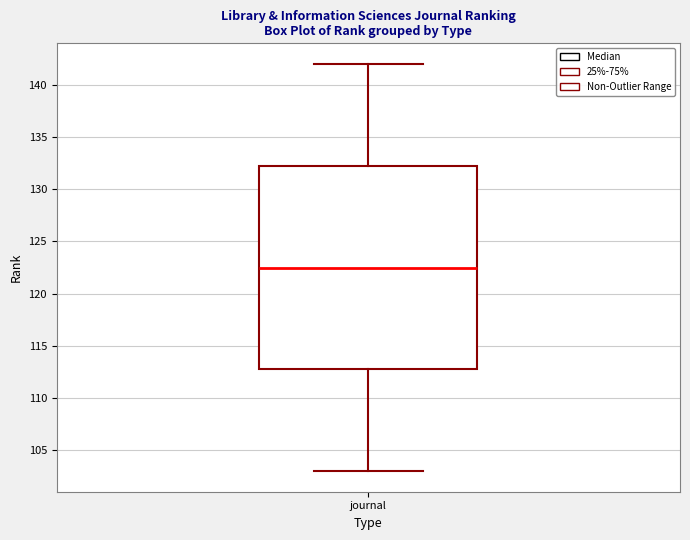

Read this box plot against the y-axis: the position of the median line, the range covered by the box, and the ends of both whiskers. The values are not printed on the chart, so give them approximately, as read against the axis.

median 122.5, box 113.0 to 132.5, whiskers 103.0 to 142.0